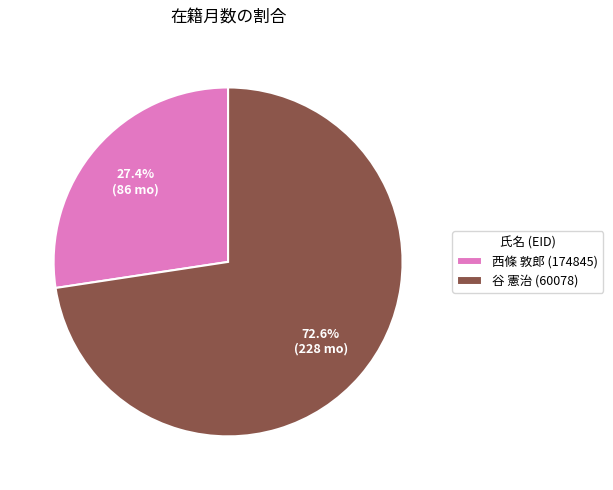

The 西條 敦郎 (174845) slice represents 18% of the pie. True or false?

False